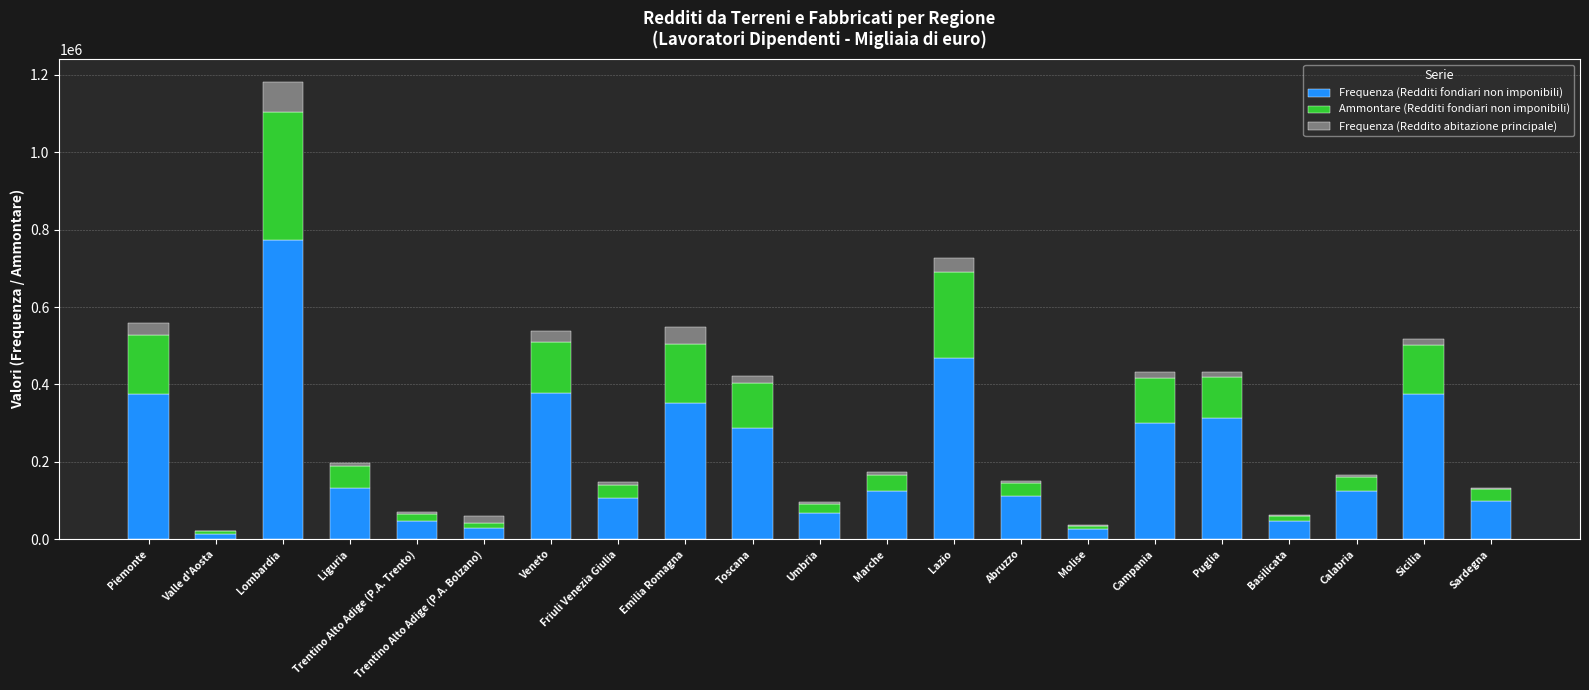

How many data points does each series have?

21